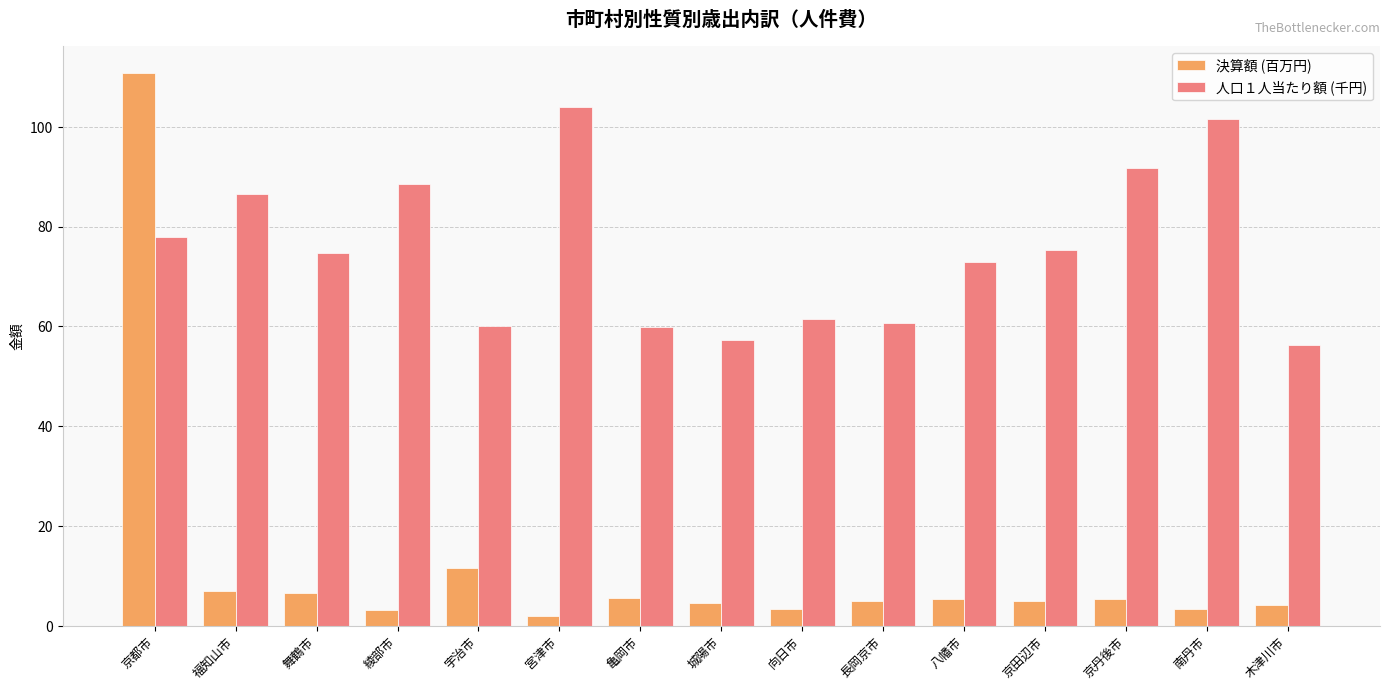

What is the sum of all 人口１人当たり額 (千円) values?

1129.1